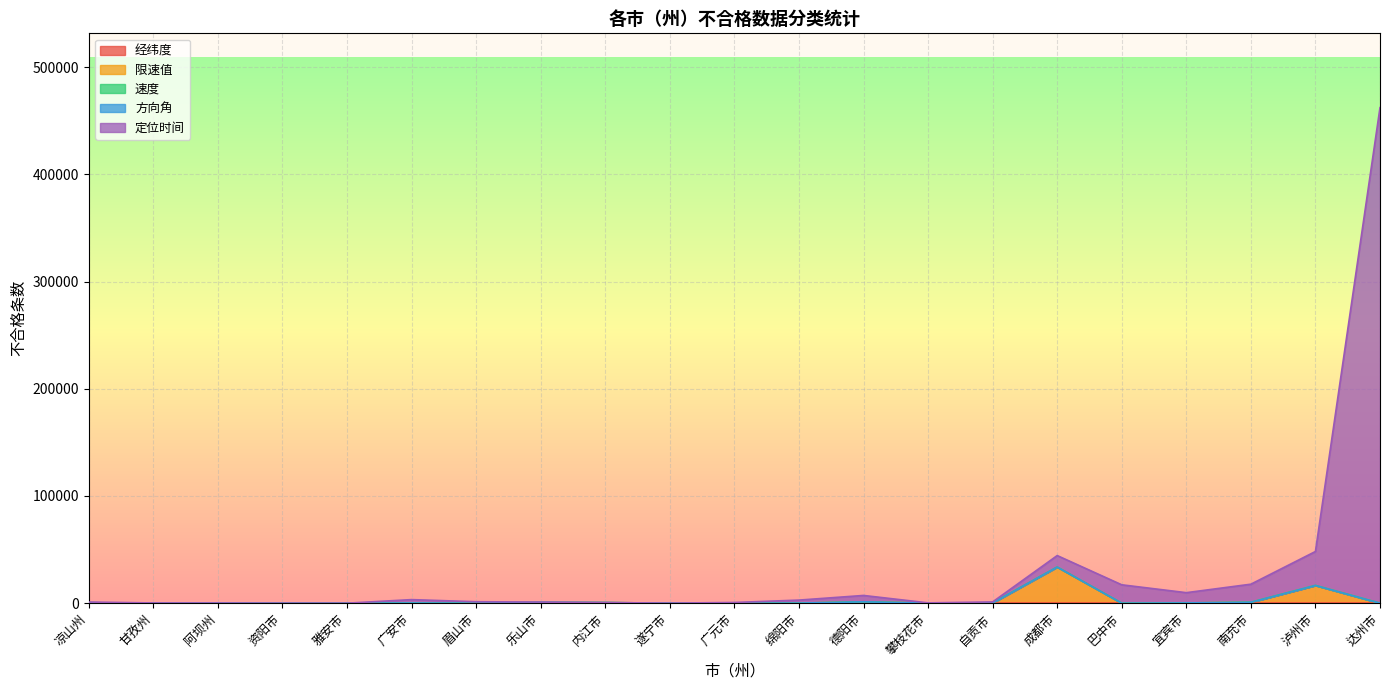

What is the total value across all series at 巴中市?

17136